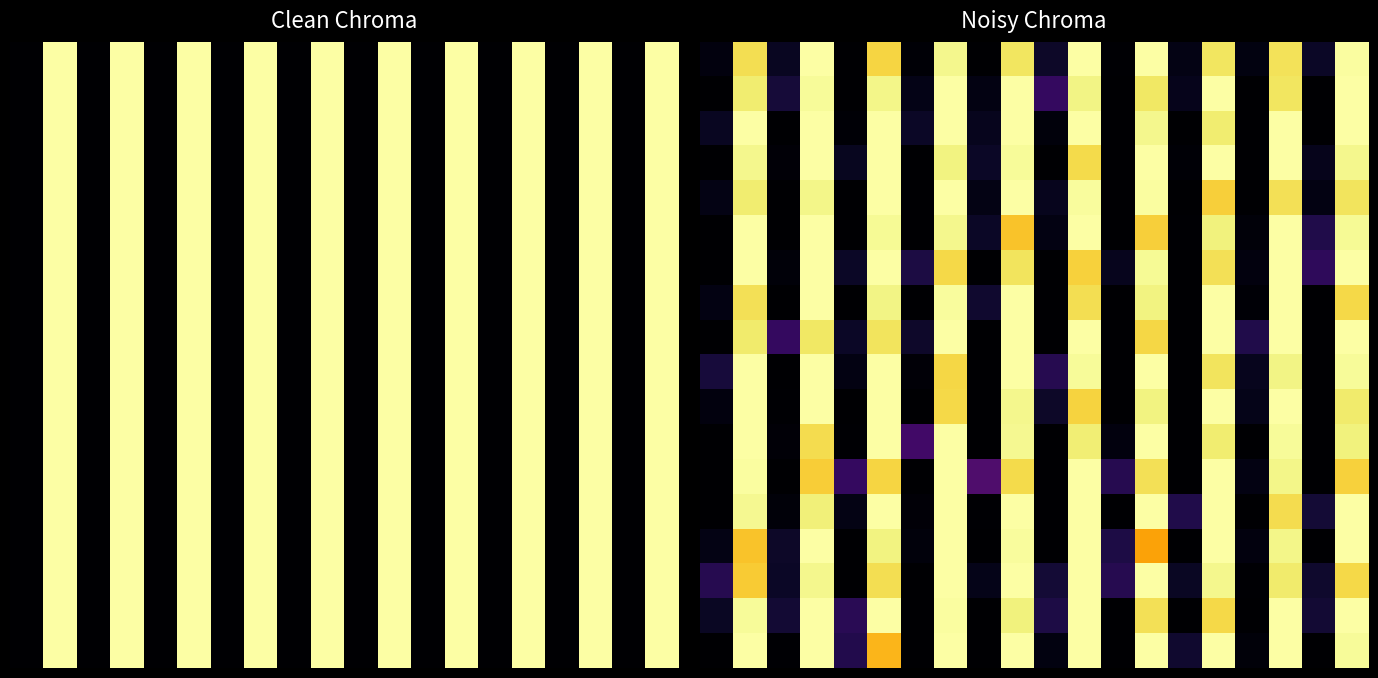

At how many categories does at least one series exceed 0?

20